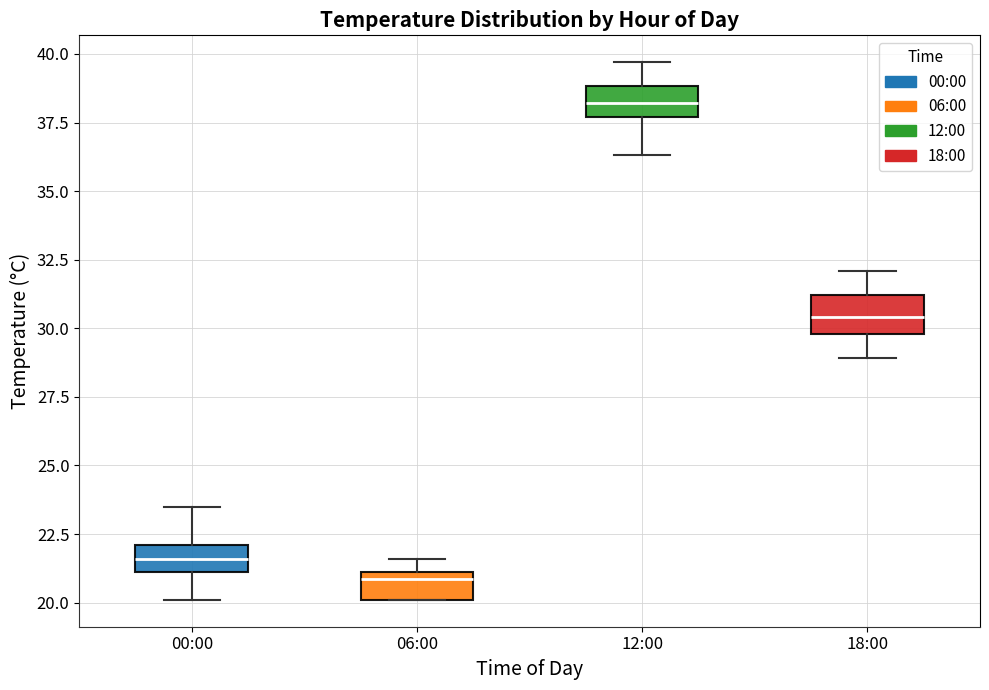

Reading left to right, read every box against the y-axis: the position of its median line, the range the box covers, and the ends of its whiskers. The values are not printed on the chart, so give them approximately, as read against the axis.

00:00: median 21.5, box 21.0 to 22.0, whiskers 20.0 to 23.5
06:00: median 21.0 (just below the box's upper edge), box 20.0 to 21.0, whiskers 20.0 to 21.5
12:00: median 38.0, box 37.5 to 39.0, whiskers 36.5 to 39.5
18:00: median 30.5, box 30.0 to 31.0, whiskers 29.0 to 32.0